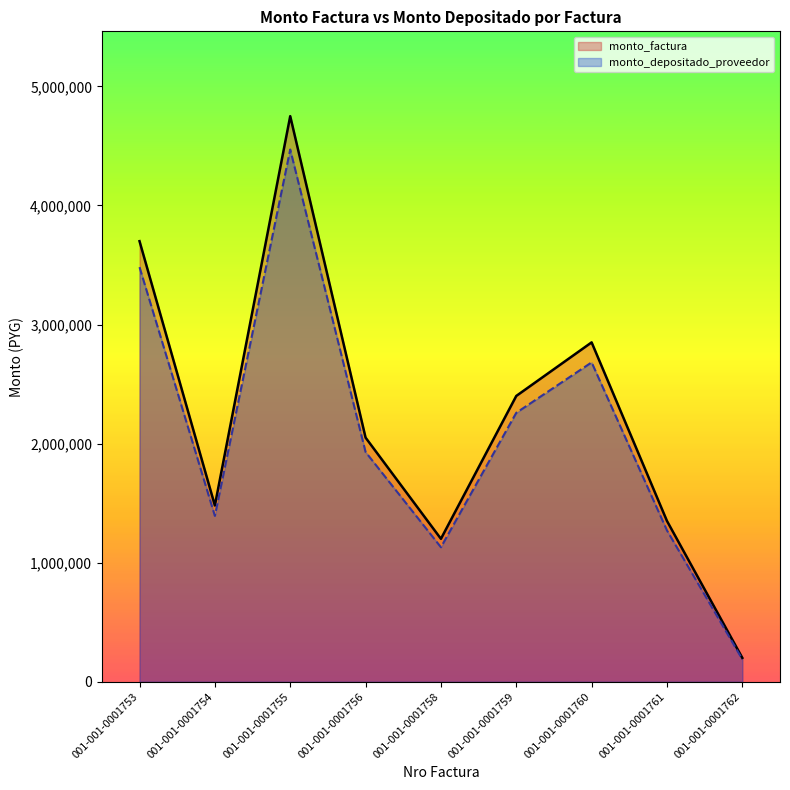

In monto_factura, how many points are lower than both neighbors (excluding endpoints)?

2